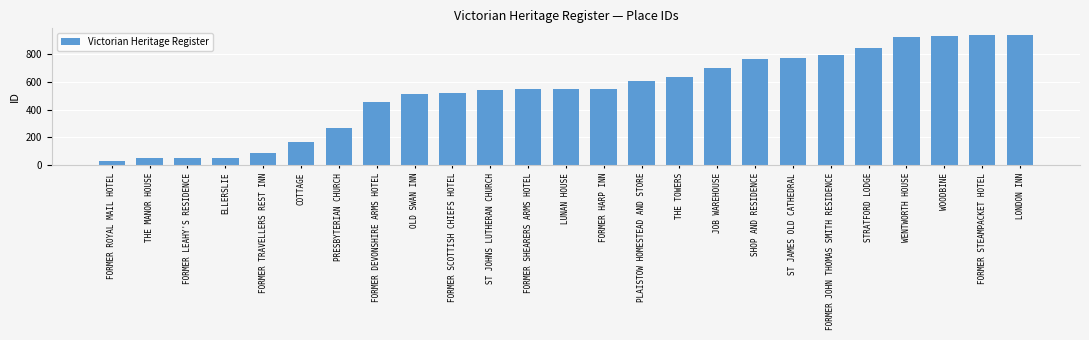

What is the difference between the second highest and minimum values?

903